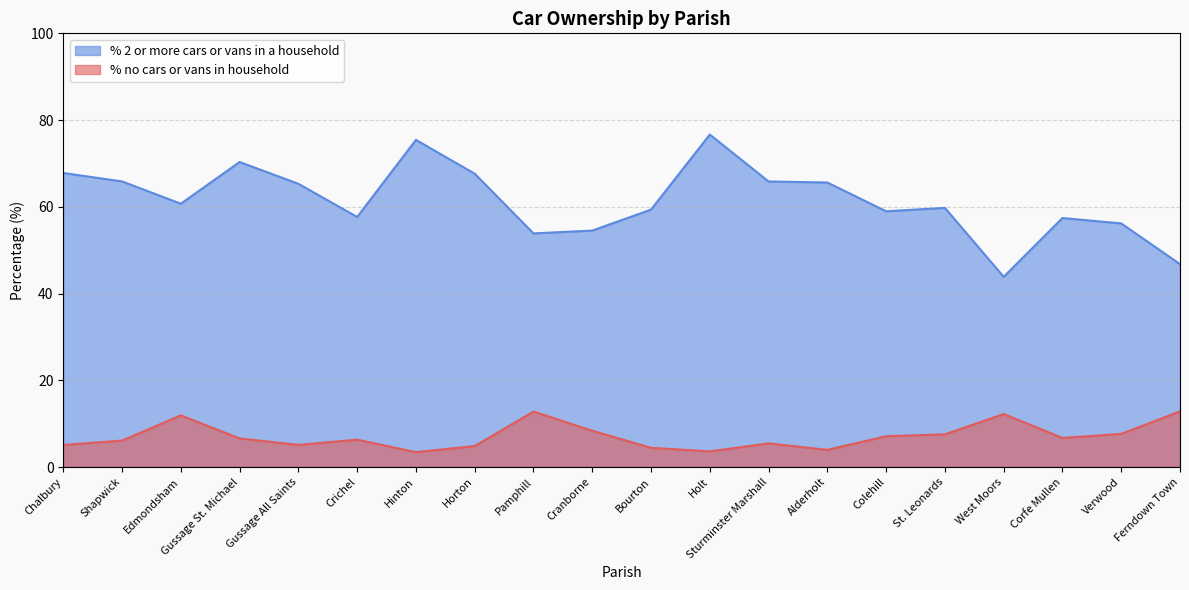

Which series changed the most between Edmondsham and Holt?

% 2 or more cars or vans in a household